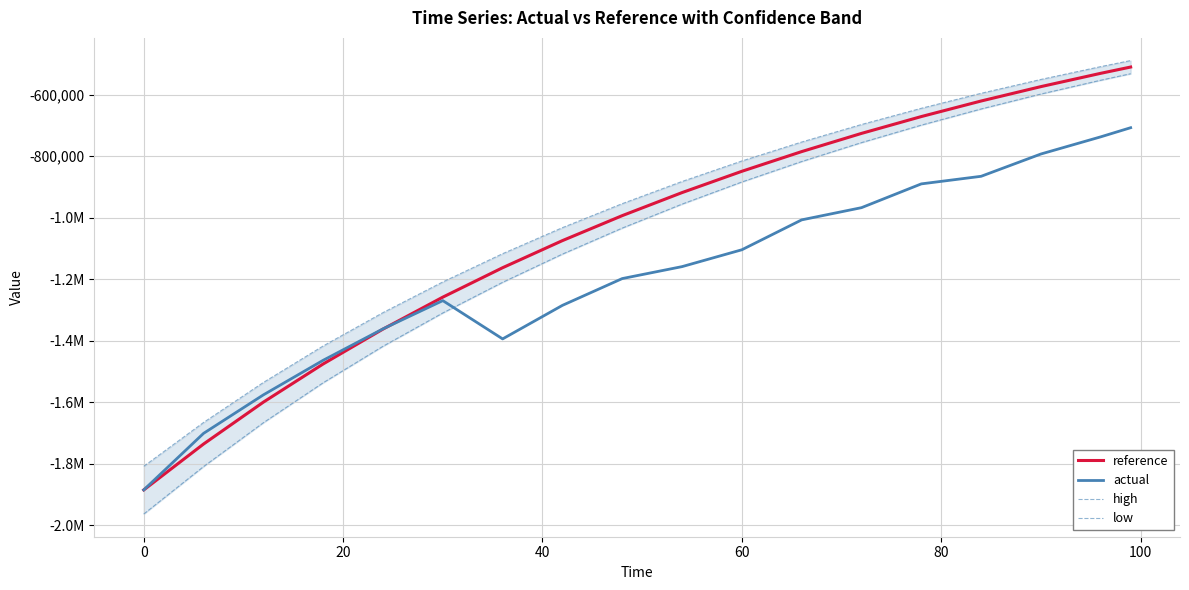

List the series in order of their overall mean, highest first.

high, reference, low, actual